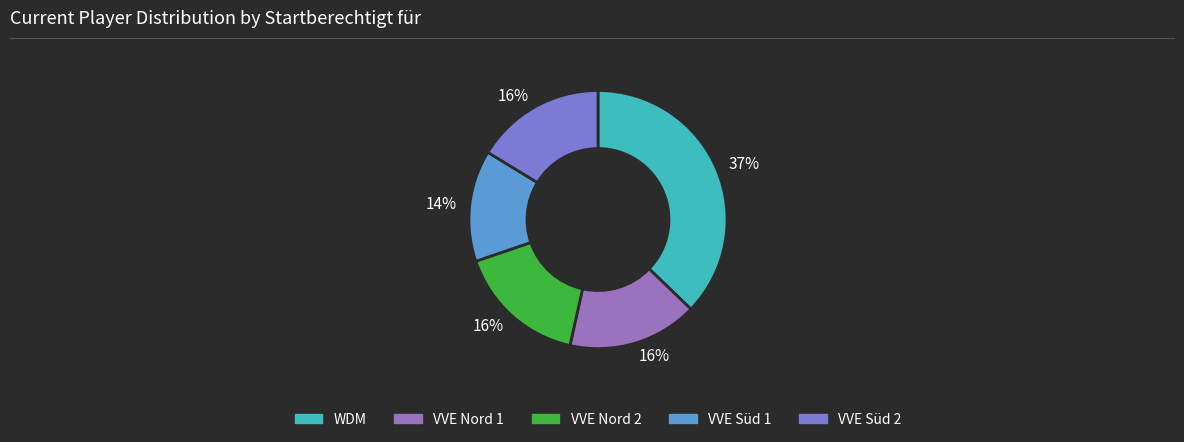

To the nearest percent, what is the average slice percentage?

20%